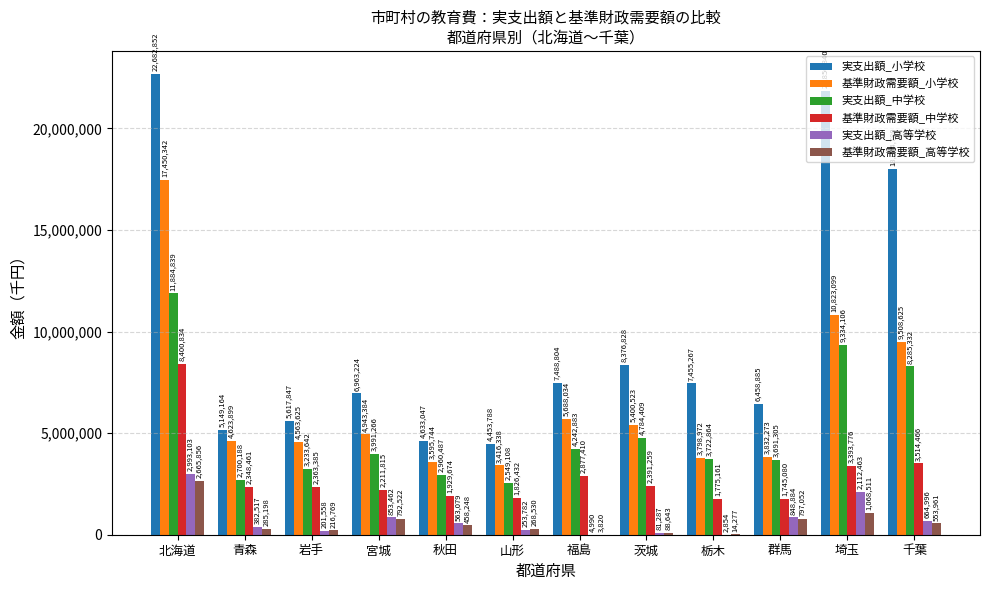

Are the bars horizontal?

No